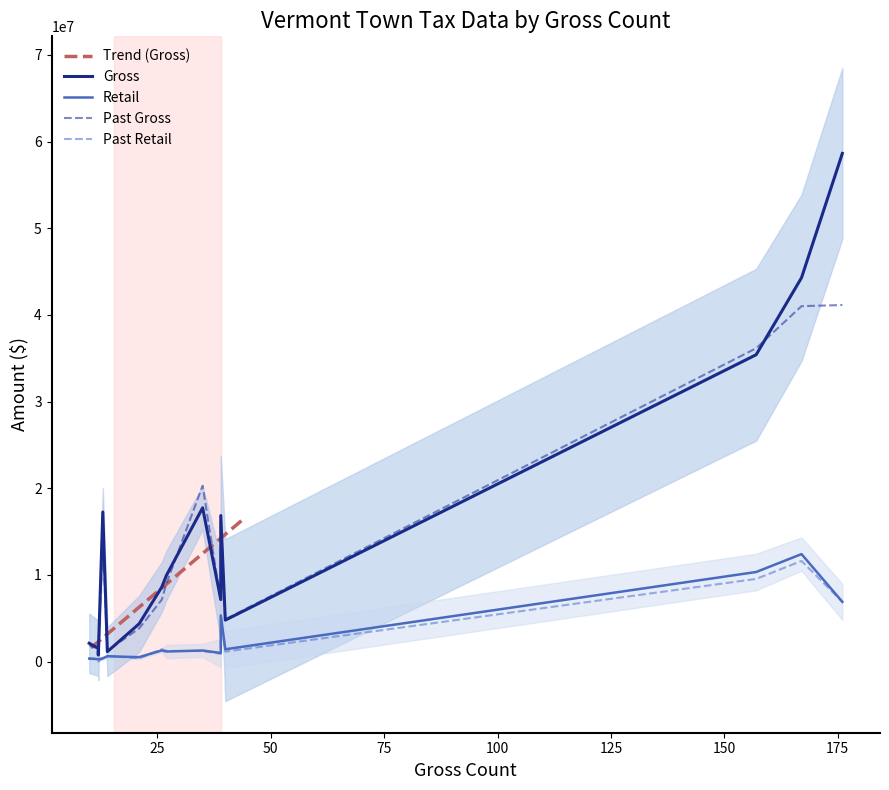

Which series has the largest total across all categories?

Gross